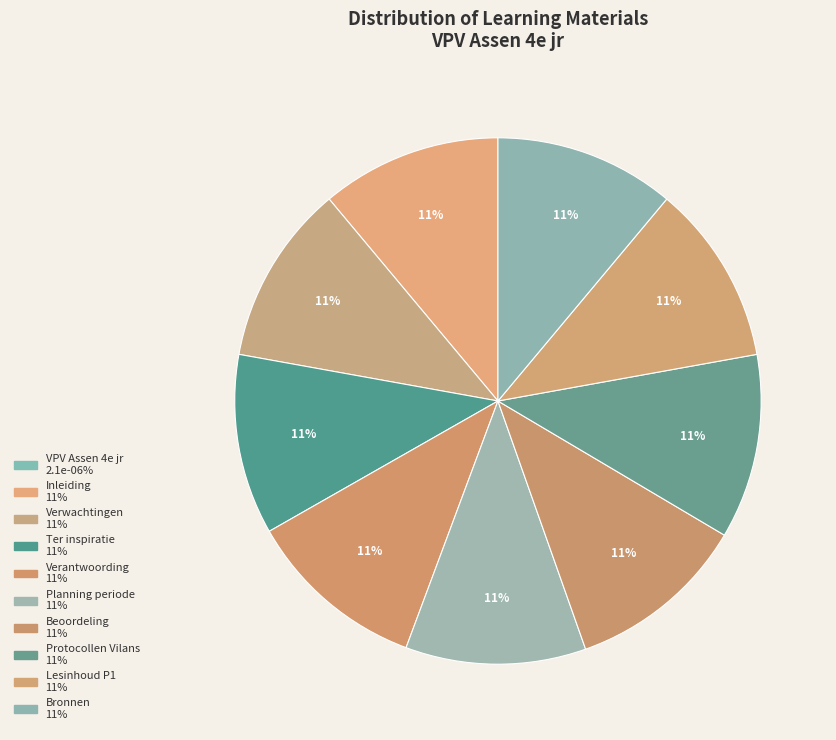

To the nearest percent, what percentage of the pie is Verwachtingen?

11%